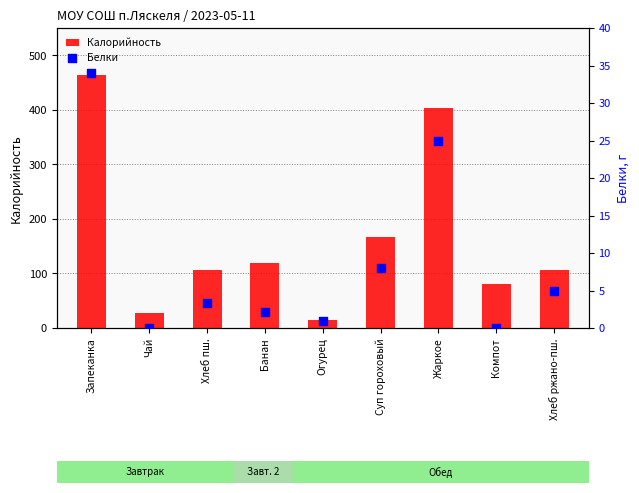

Is the value of Калорийность at Суп гороховый greater than the value of Белки at Банан?

Yes